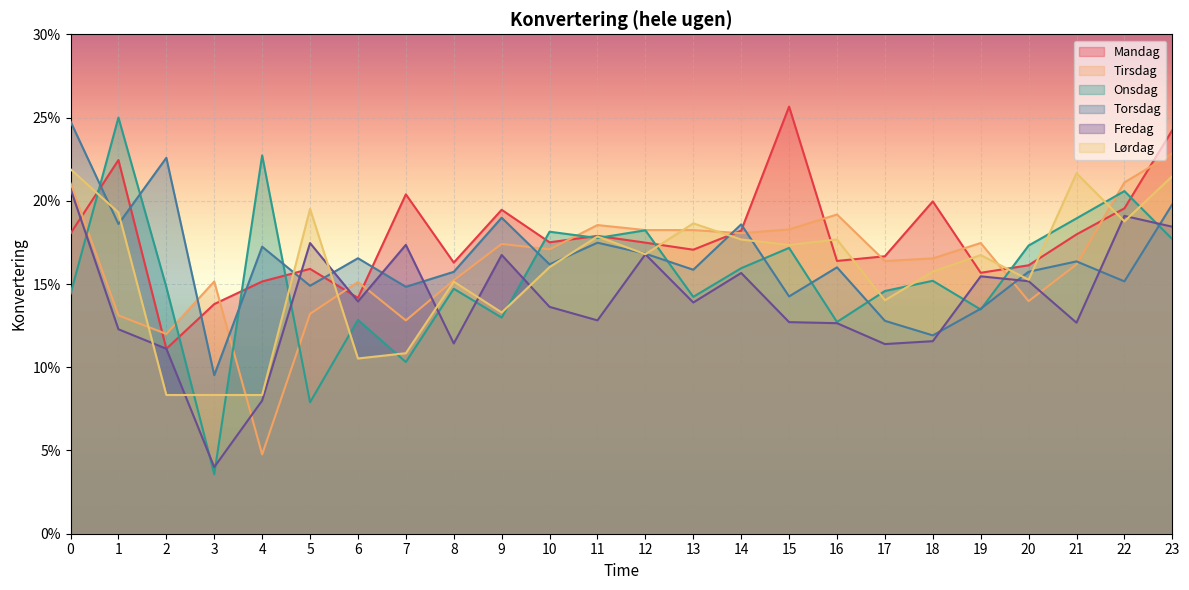

Reading right to left, list all the values displayed in this chart.

Mandag: 0.2	0.2	0.2	0.2	0.2	0.2	0.2	0.2	0.3	0.2	0.2	0.2	0.2	0.2	0.2	0.2	0.2	0.1	0.2	0.2	0.1	0.1	0.2	0.2
Tirsdag: 0.2	0.2	0.2	0.1	0.2	0.2	0.2	0.2	0.2	0.2	0.2	0.2	0.2	0.2	0.2	0.2	0.1	0.2	0.1	0.0	0.2	0.1	0.1	0.2
Onsdag: 0.2	0.2	0.2	0.2	0.1	0.2	0.1	0.1	0.2	0.2	0.1	0.2	0.2	0.2	0.1	0.1	0.1	0.1	0.1	0.2	0.0	0.1	0.2	0.1
Torsdag: 0.2	0.2	0.2	0.2	0.1	0.1	0.1	0.2	0.1	0.2	0.2	0.2	0.2	0.2	0.2	0.2	0.1	0.2	0.1	0.2	0.1	0.2	0.2	0.2
Fredag: 0.2	0.2	0.1	0.2	0.2	0.1	0.1	0.1	0.1	0.2	0.1	0.2	0.1	0.1	0.2	0.1	0.2	0.1	0.2	0.1	0.0	0.1	0.1	0.2
Lørdag: 0.2	0.2	0.2	0.2	0.2	0.2	0.1	0.2	0.2	0.2	0.2	0.2	0.2	0.2	0.1	0.2	0.1	0.1	0.2	0.1	0.1	0.1	0.2	0.2